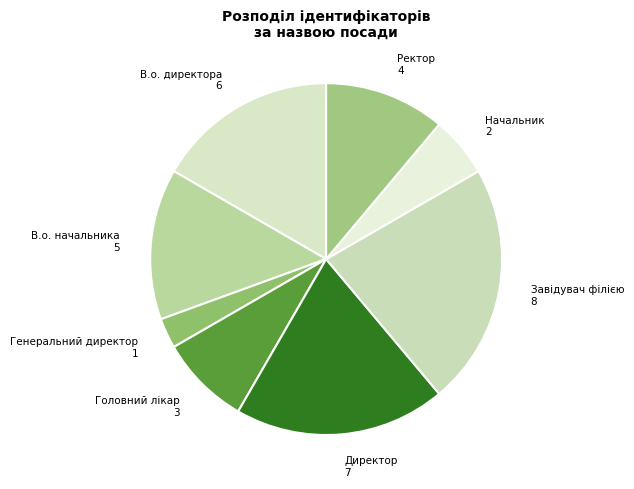

How many slices are in this pie chart?

8